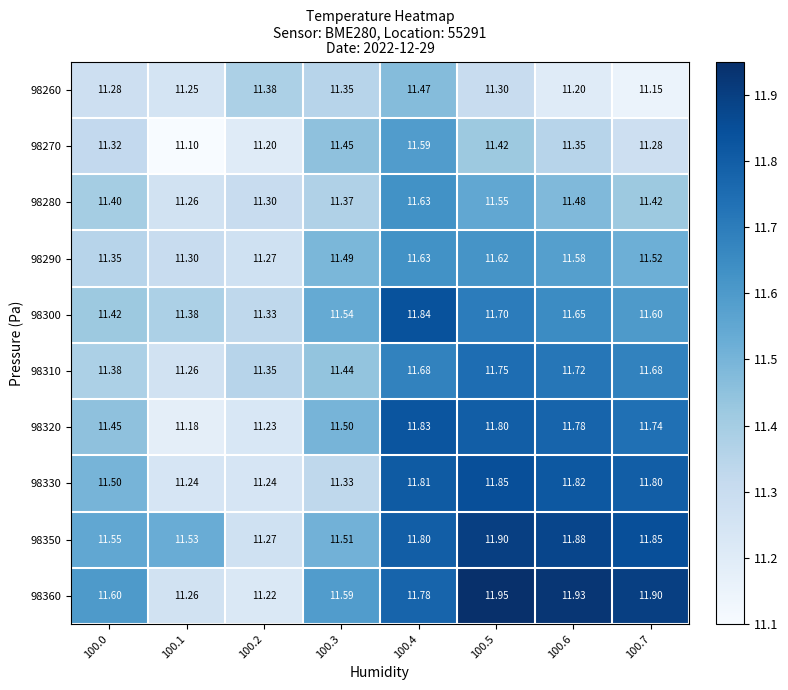

Is the value of 98350 at 100.3 greater than the value of 98280 at 100.2?

Yes